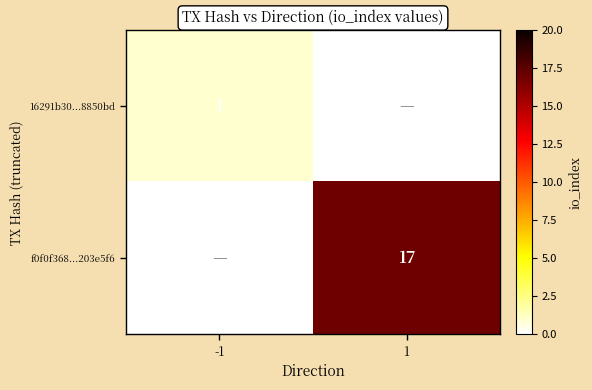

Is the value of 16291b30...8850bd at -1 greater than the value of f0f0f368...203e5f6 at 1?

No